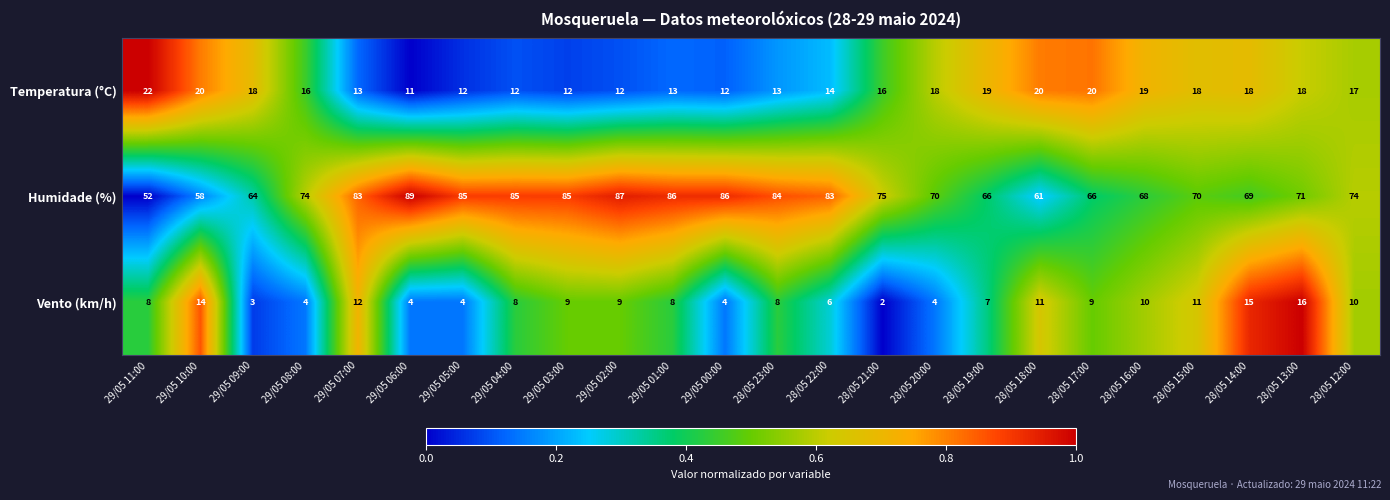

The value of Humidade (%) at 28/05 17:00 is 41. True or false?

False